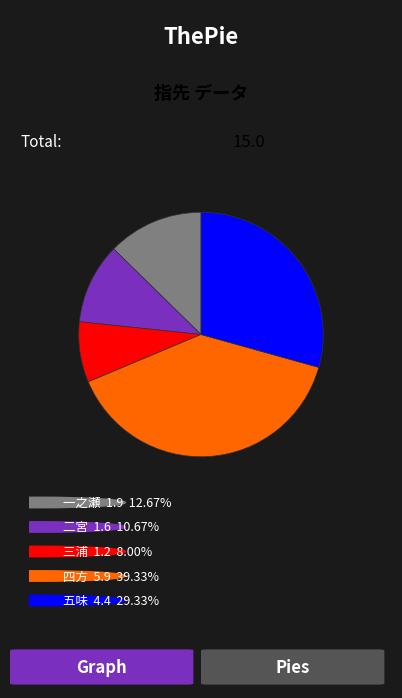

How many slices are in this pie chart?

5